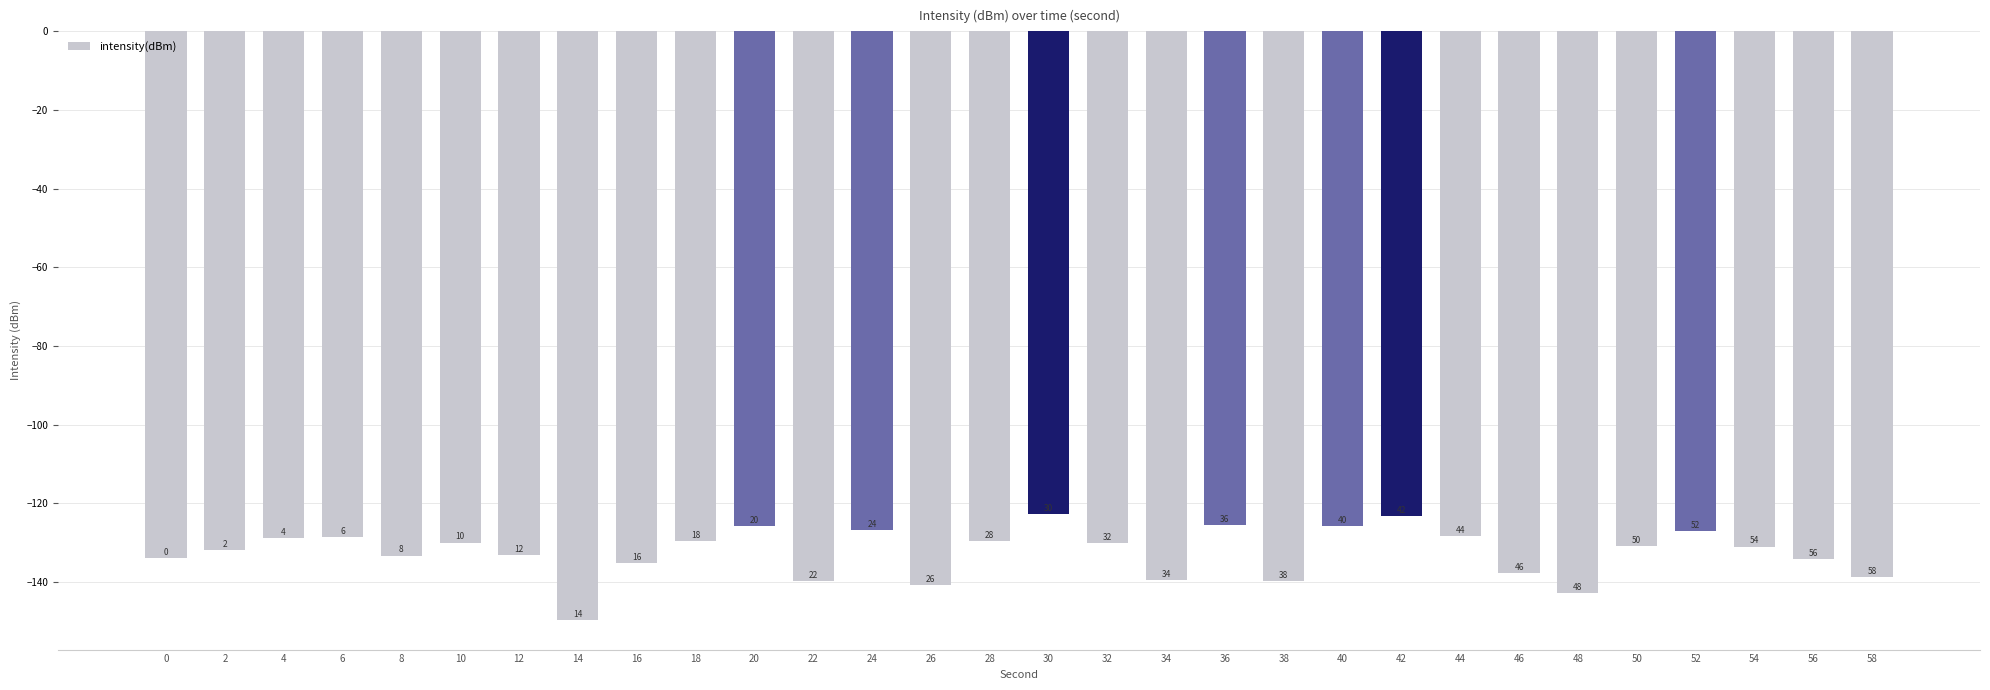

What is the value of the 17th bar from the left?

-130.2